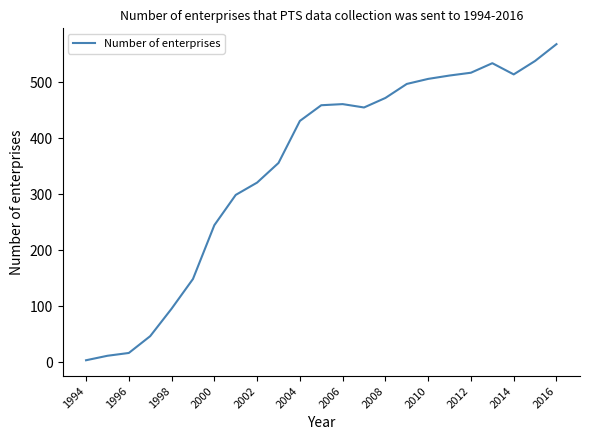

What is the maximum value shown in the chart?

568